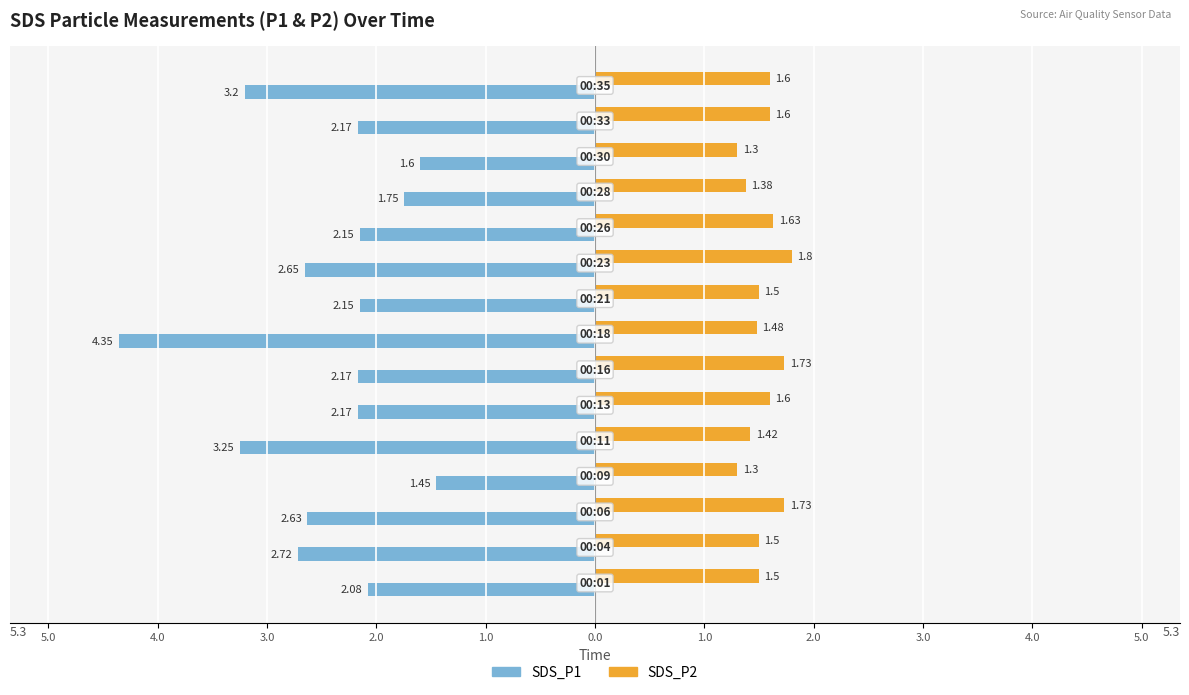

What are all the series names shown in the legend?

SDS_P1, SDS_P2